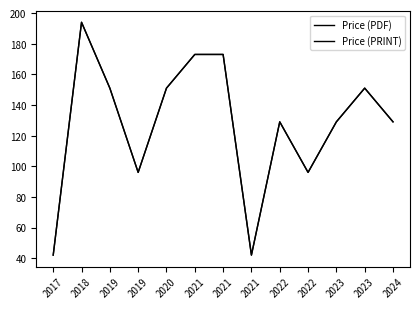

What is the difference between the second highest and second lowest values in the Price (PRINT) series?

131